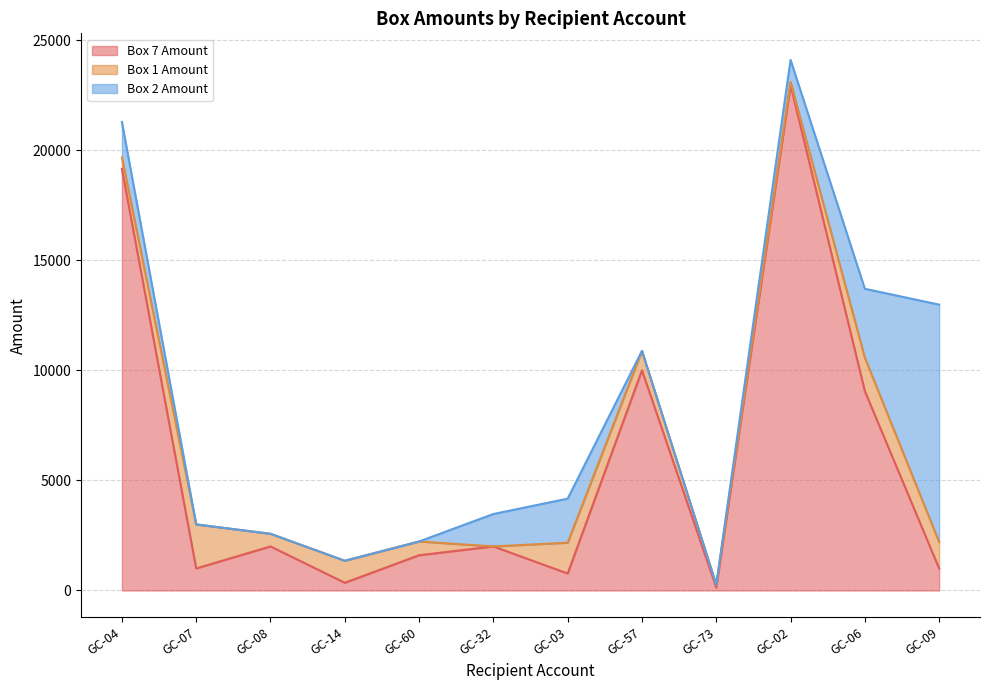

Which series has the largest total across all categories?

Box 7 Amount